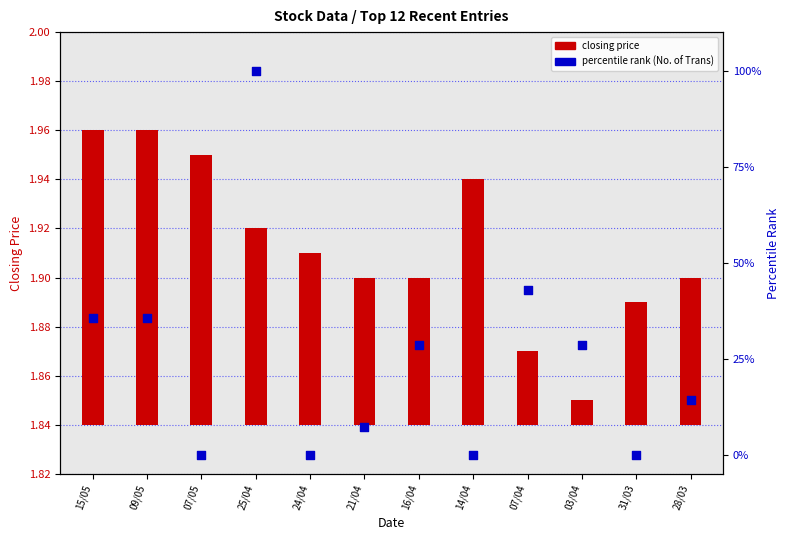

Is the value of percentile rank (No. of Trans) at 31/03 greater than the value of closing price at 25/04?

No